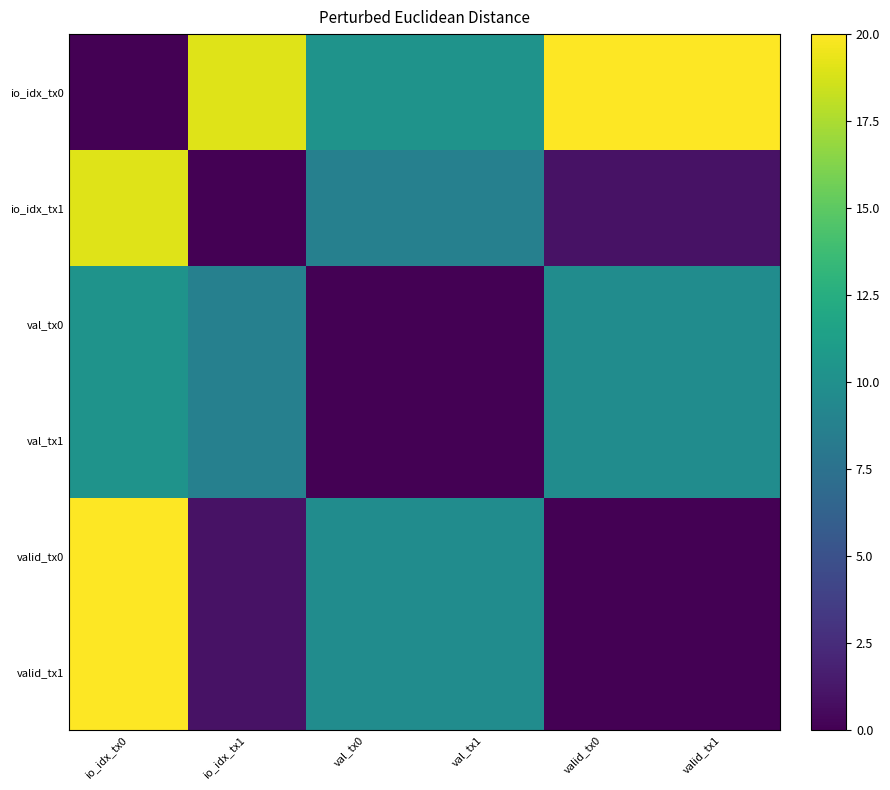

What is the total value across all series at val_tx1?

38.5